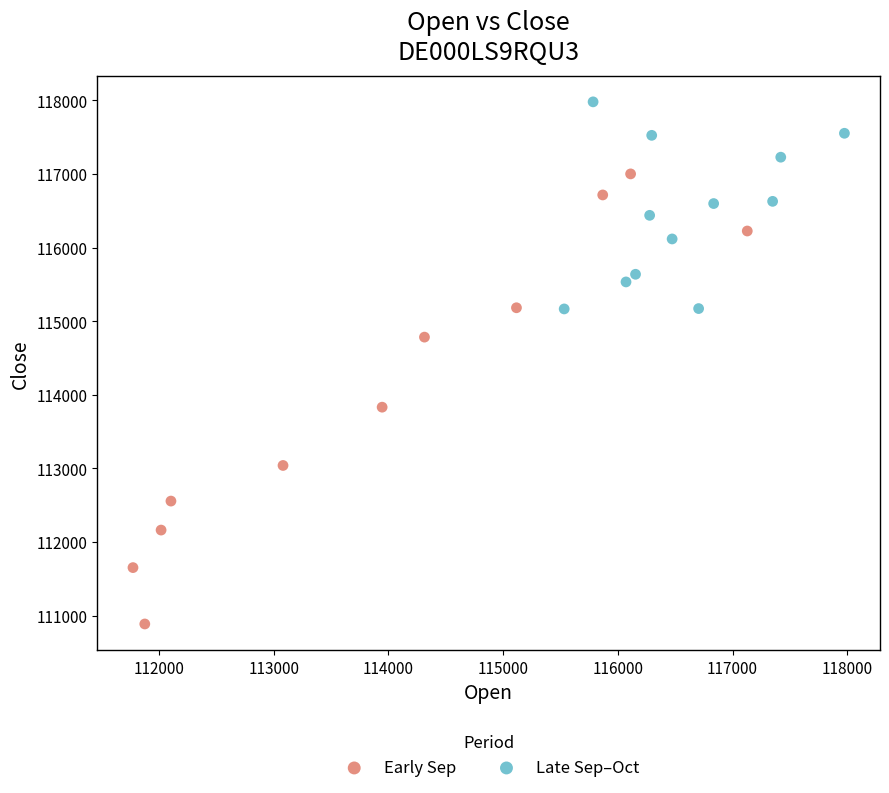

Which series contains the highest Y value?

Late Sep–Oct